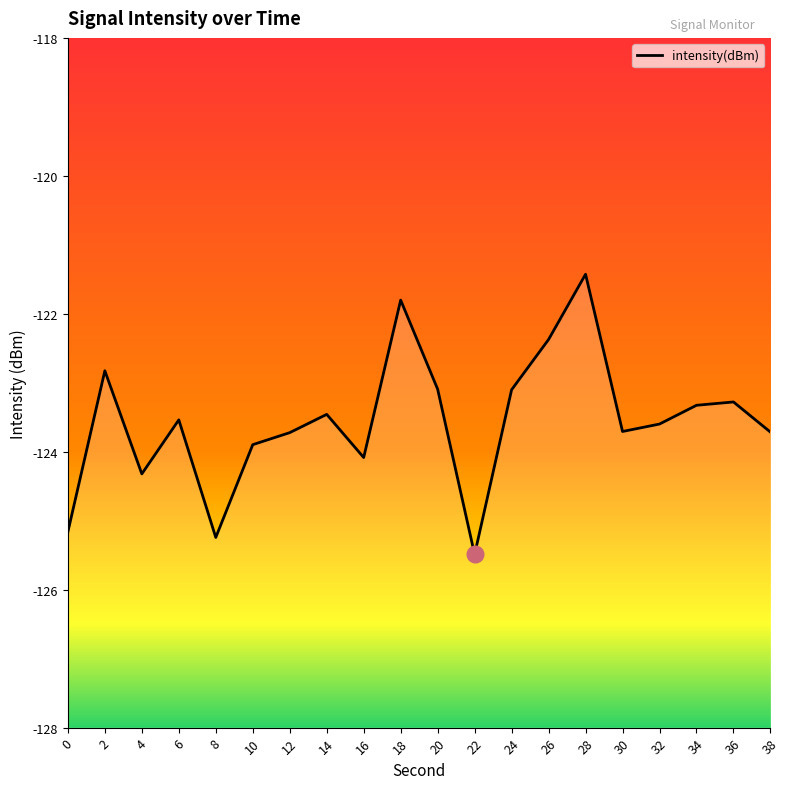

The chart shows a value of -121.4 at 28. True or false?

True